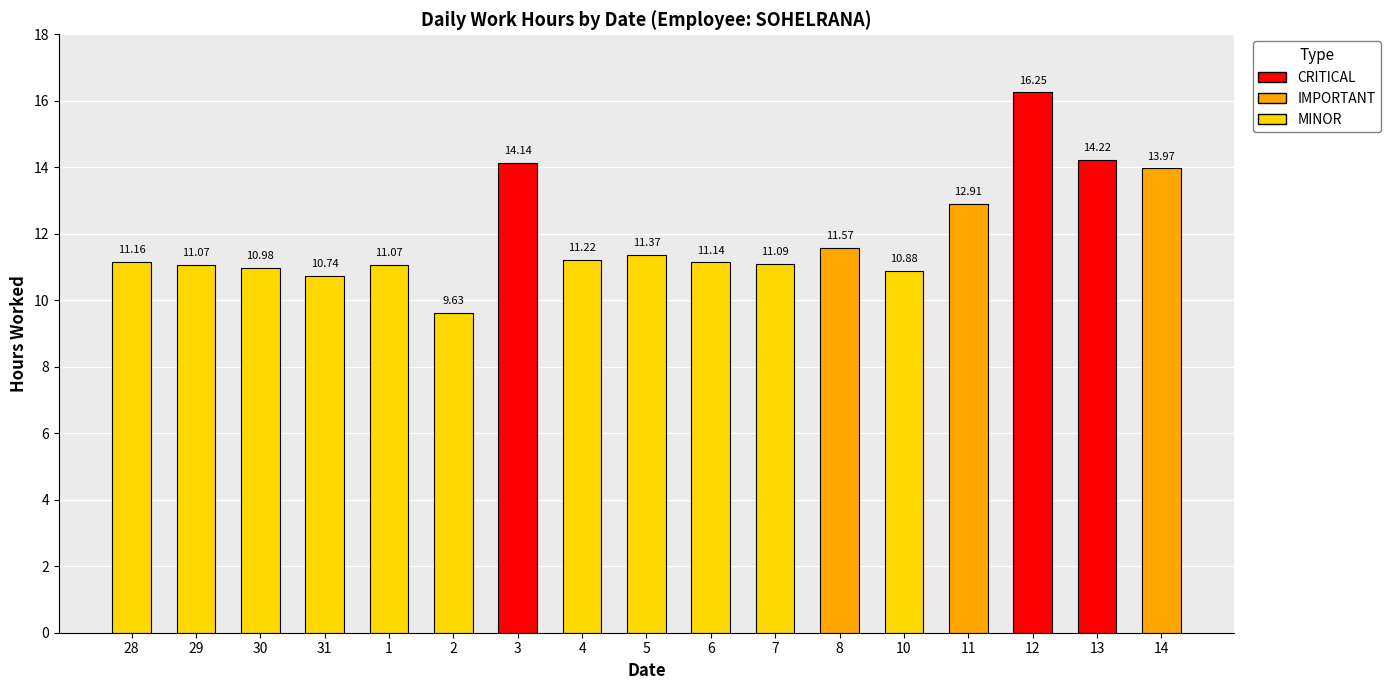

What value does the data have at 3?

14.1